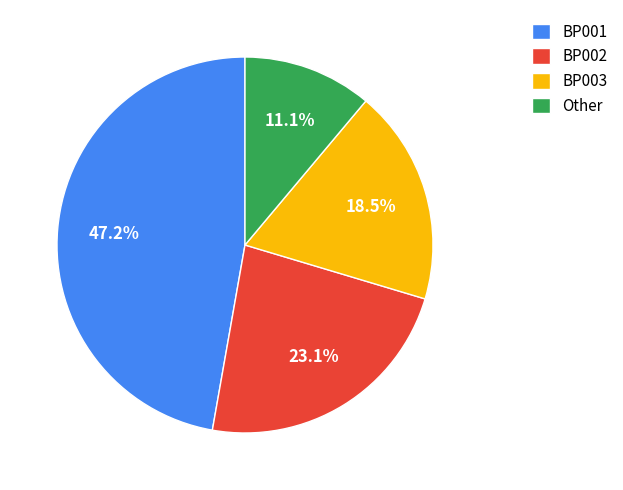

What is the smallest slice in the pie chart?

Other